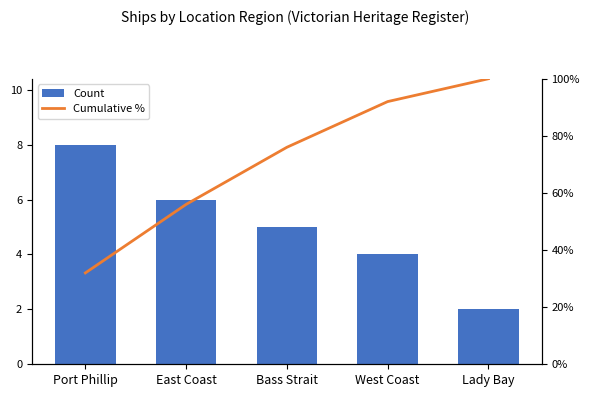

What is the sum of the Count values at Bass Strait and East Coast?

11